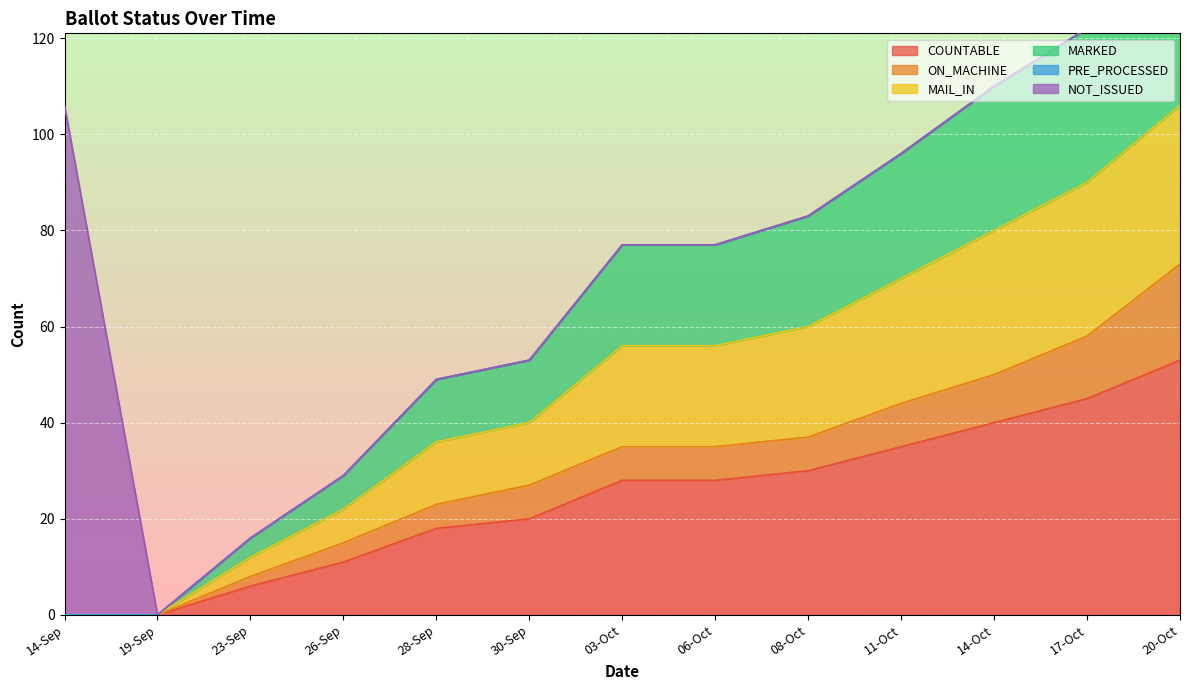

Which has a higher value, 30-Sep or 26-Sep?

30-Sep